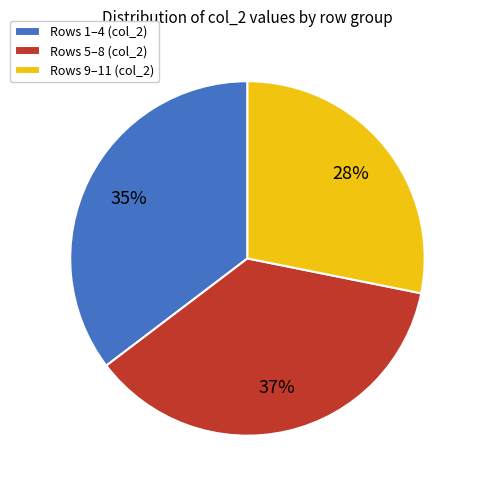

Is there any slice that represents more than half of the pie?

No